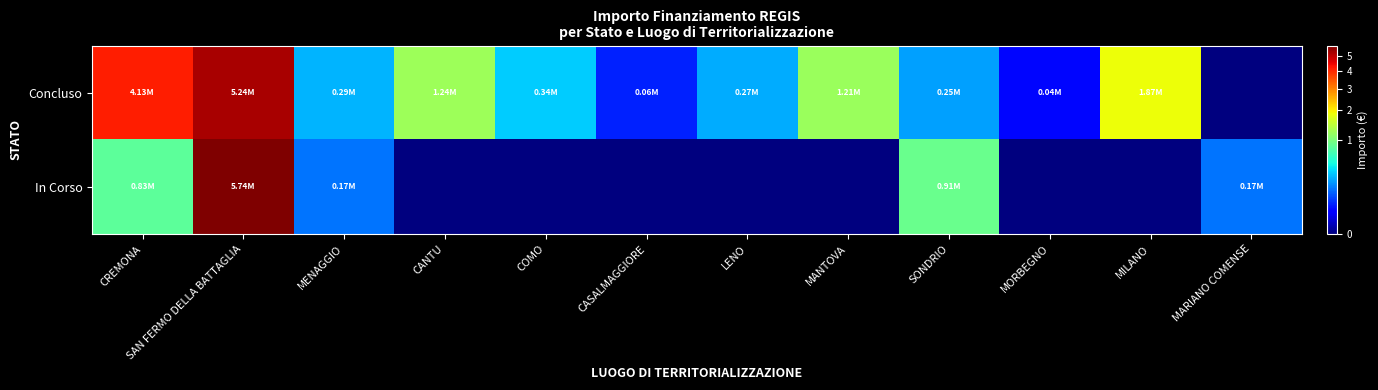

What is the difference between the highest and lowest values at MENAGGIO?

120531.6